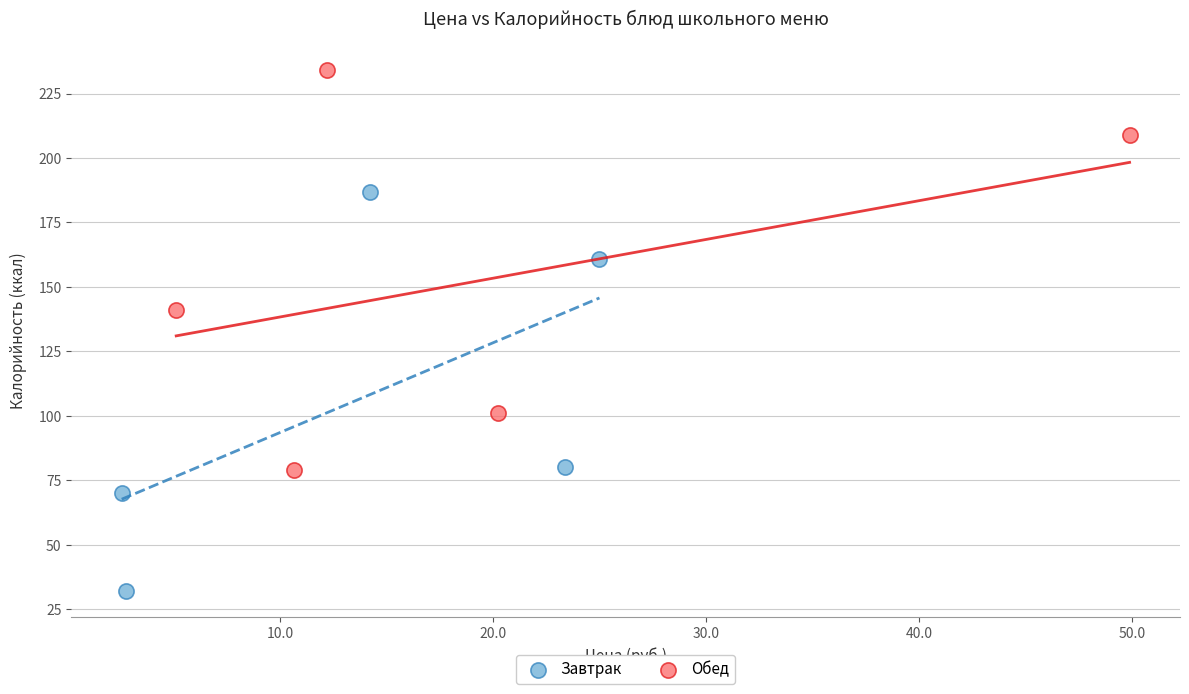

Which series reaches the minimum Y coordinate?

Завтрак